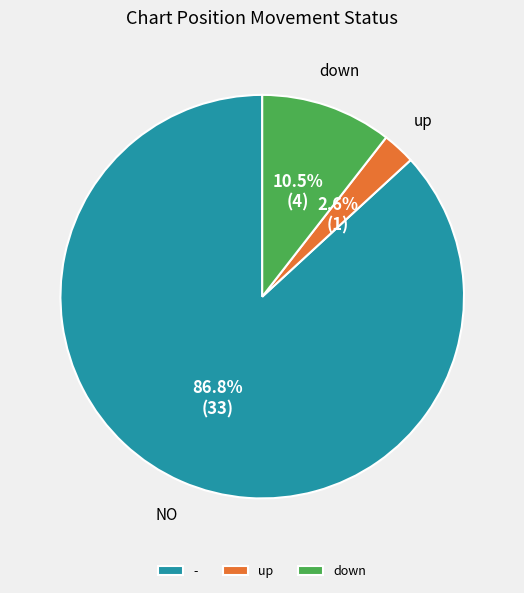

To the nearest percent, what portion does - represent?

87%